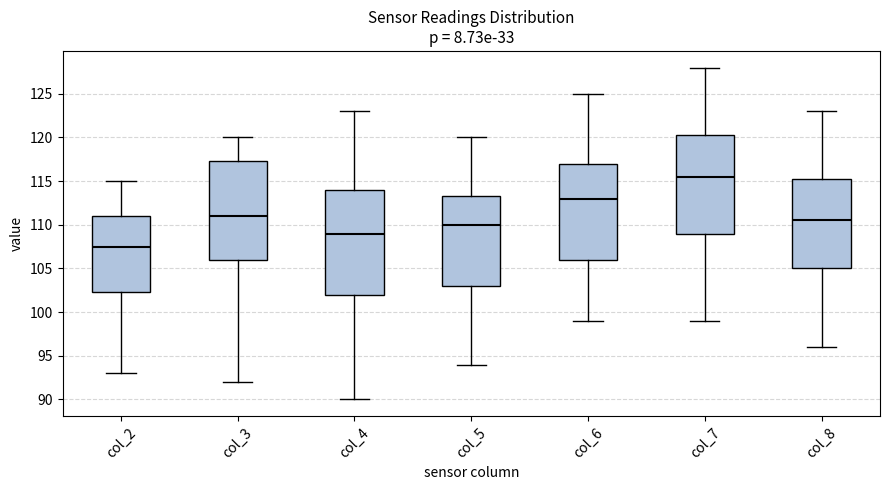

Which box has the highest median line?

col_7